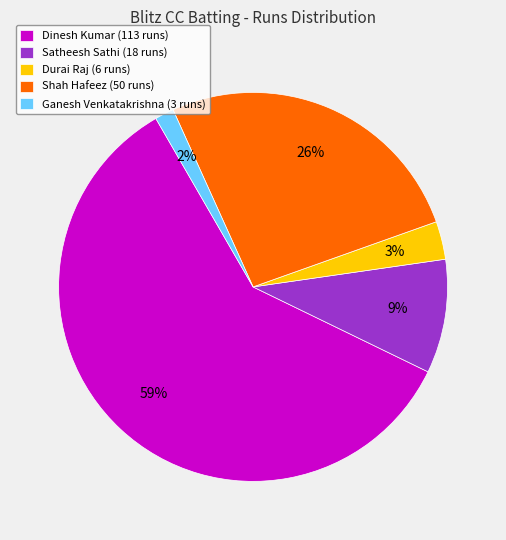

Between Ganesh Venkatakrishna (3 runs) and Durai Raj (6 runs), which is larger?

Durai Raj (6 runs)